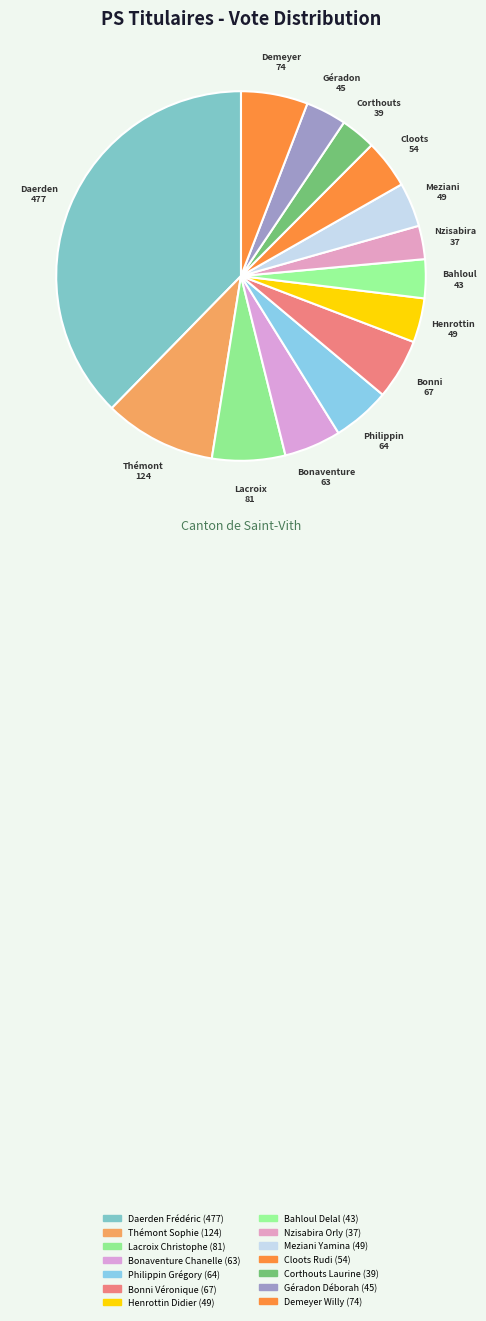

To the nearest percent, what percentage of the pie is Meziani Yamina?

4%